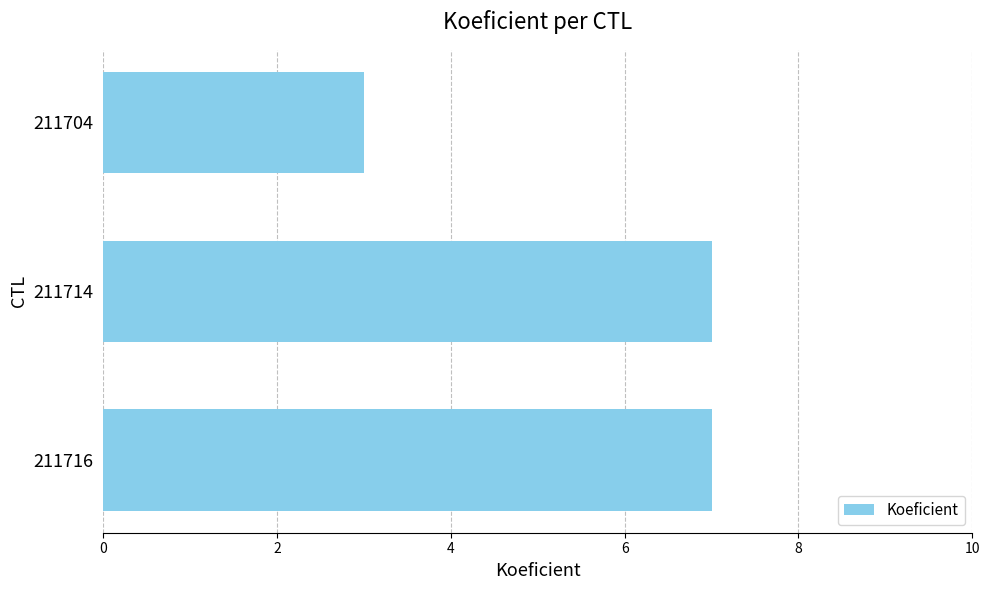

What is the value of the 2nd bar from the top?

7